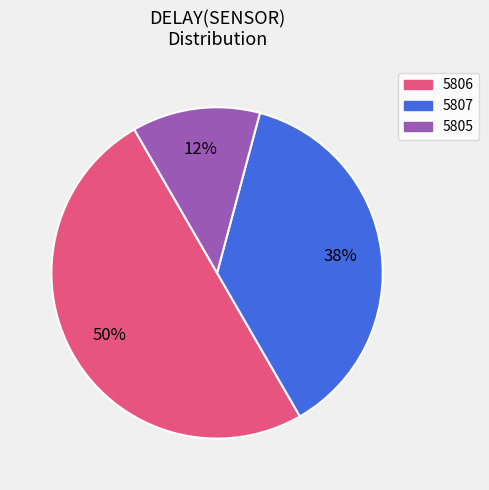

Rank the categories by value from highest to lowest.

5806, 5807, 5805